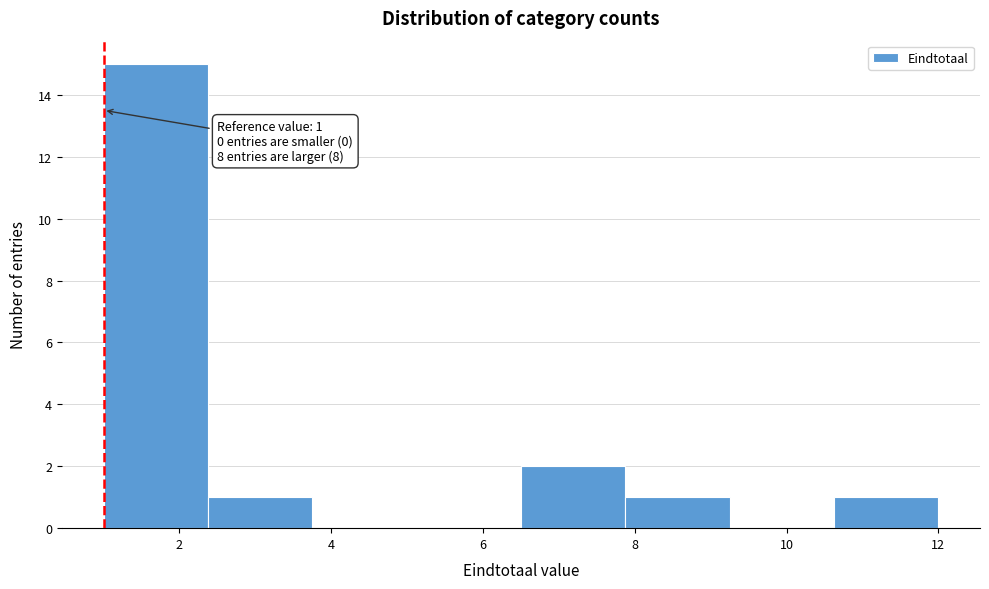

Over which range of the x-axis is the bar tallest?

1.0 to 2.4